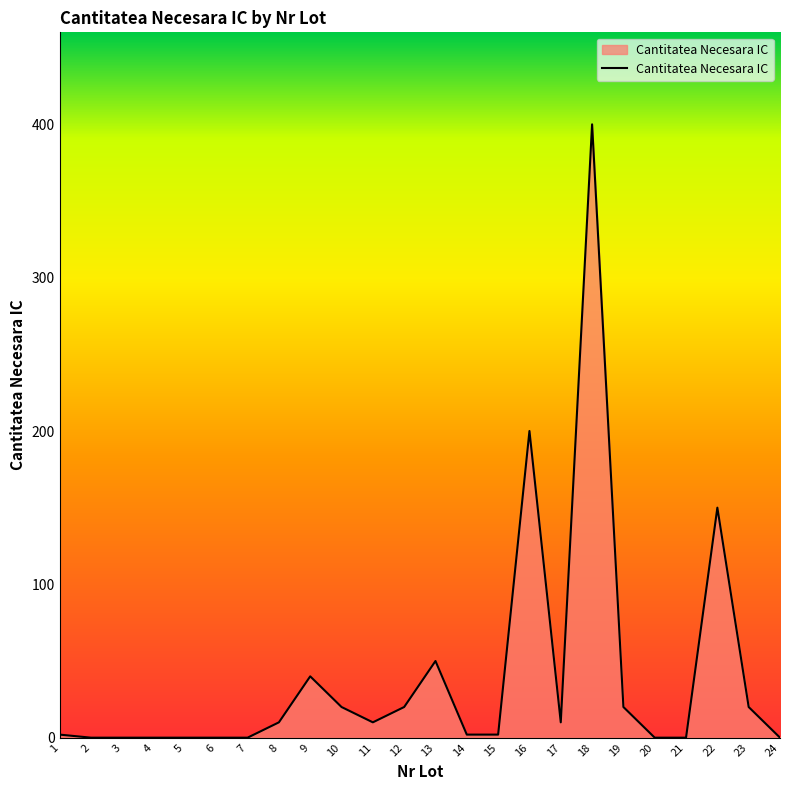

Is it true that the value at 6 is -199?

False